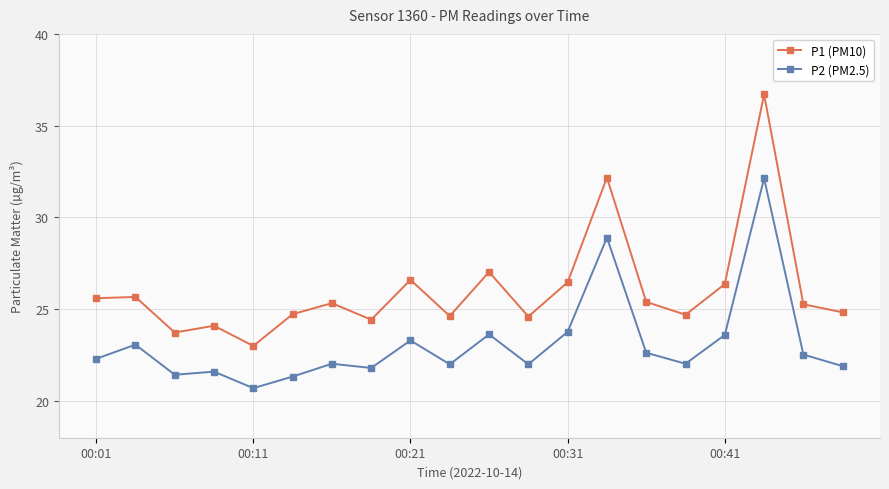

True or false: P1 (PM10) has more than 2 points higher than both neighbors.

True